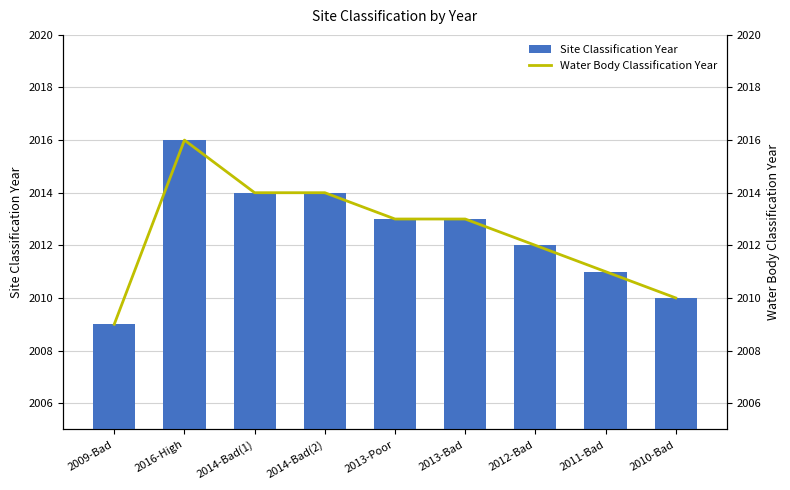

How many data points in Water Body Classification Year are less than 2013?

4